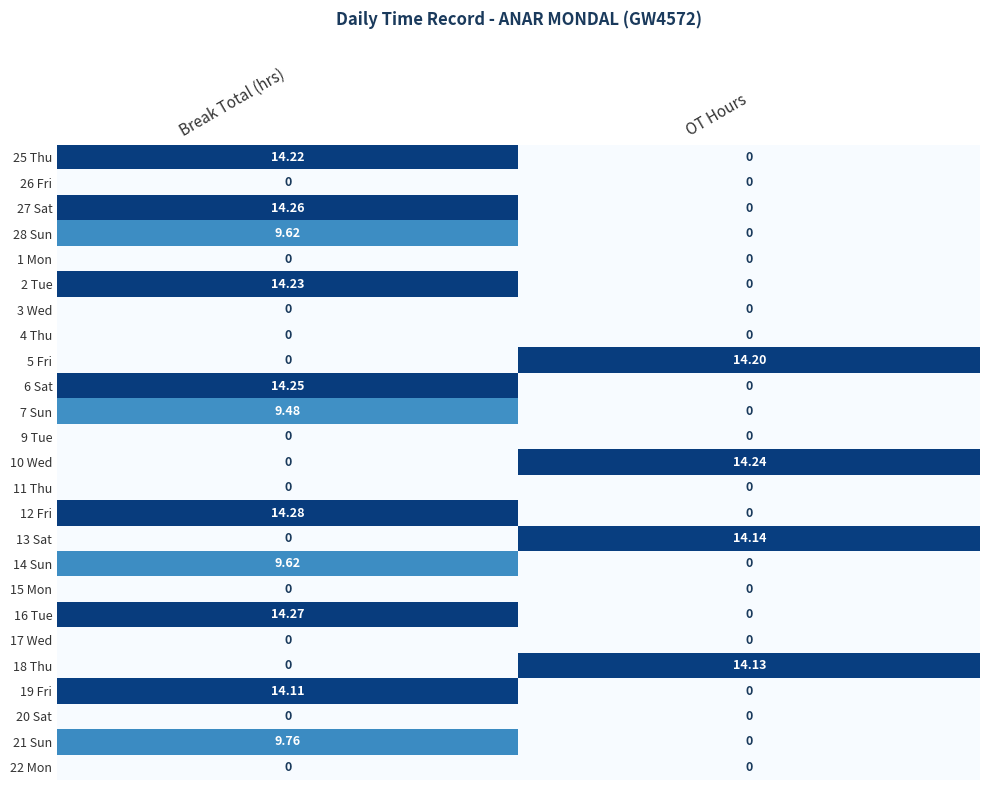

At which category is the sum across all series the highest?

Break Total (hrs)